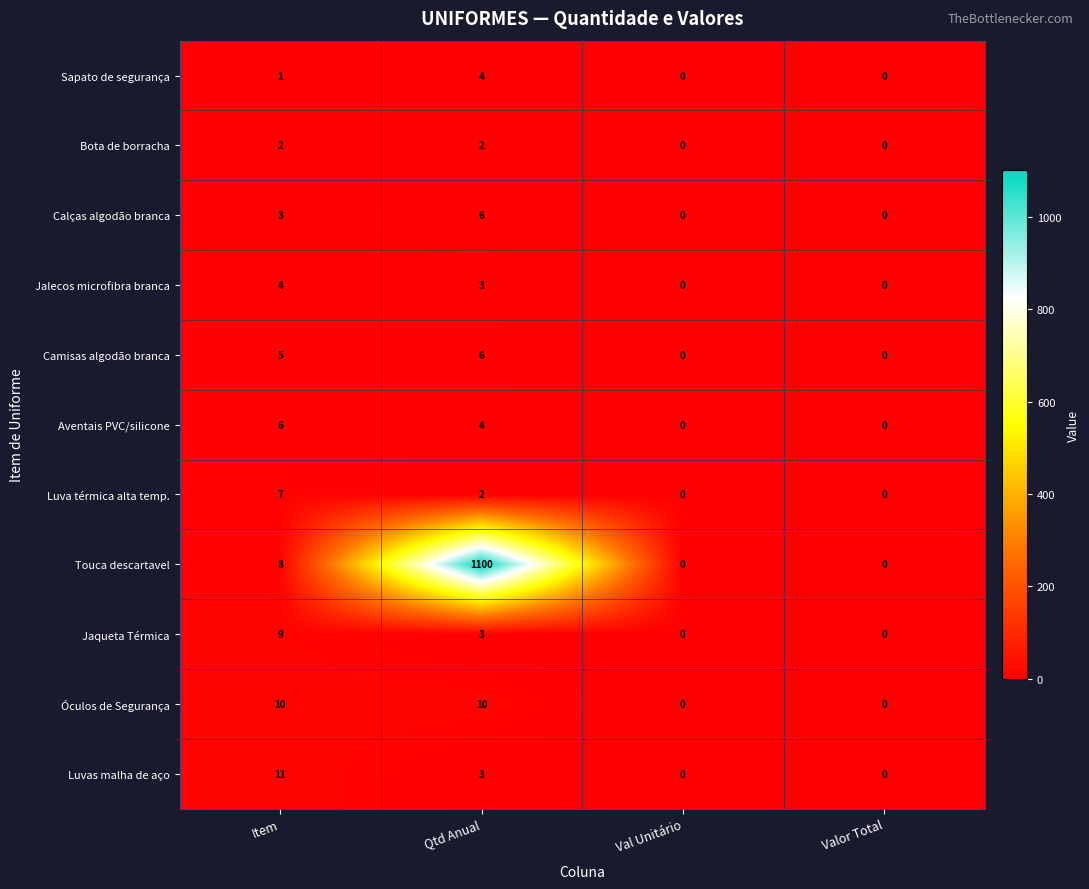

At how many categories does at least one series exceed 972?

1